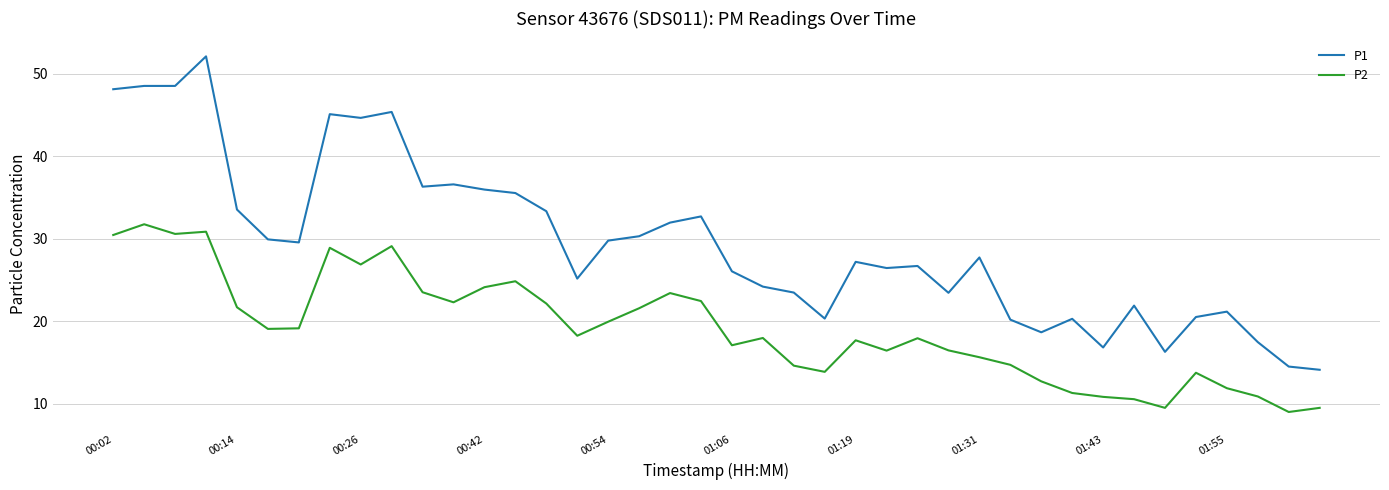

List the series in order of their overall mean, highest first.

P1, P2